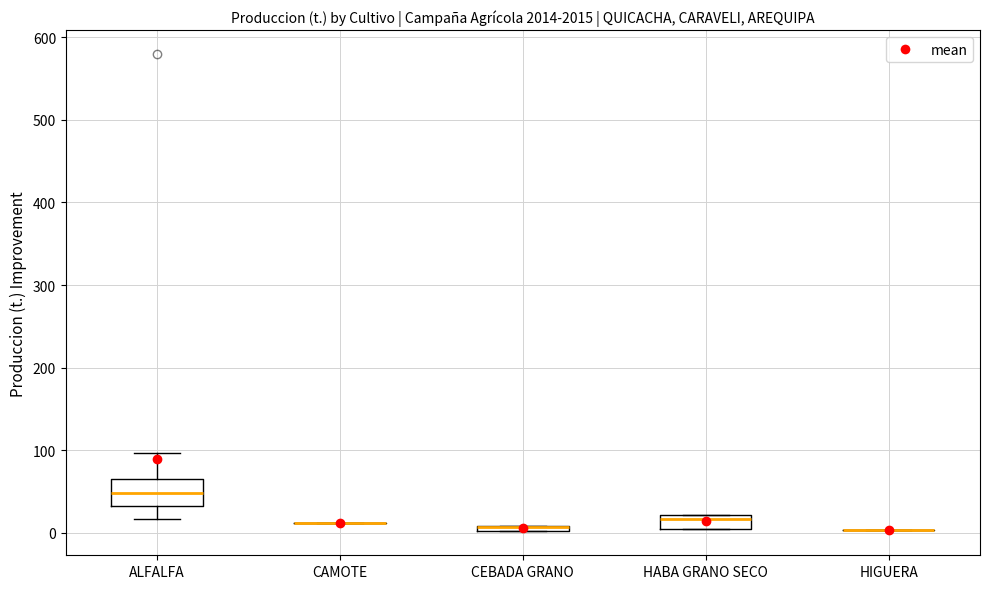

Where is the lower edge of the box for HABA GRANO SECO on the y-axis? The values are not printed on the chart, so give them approximately, as read against the axis.

0